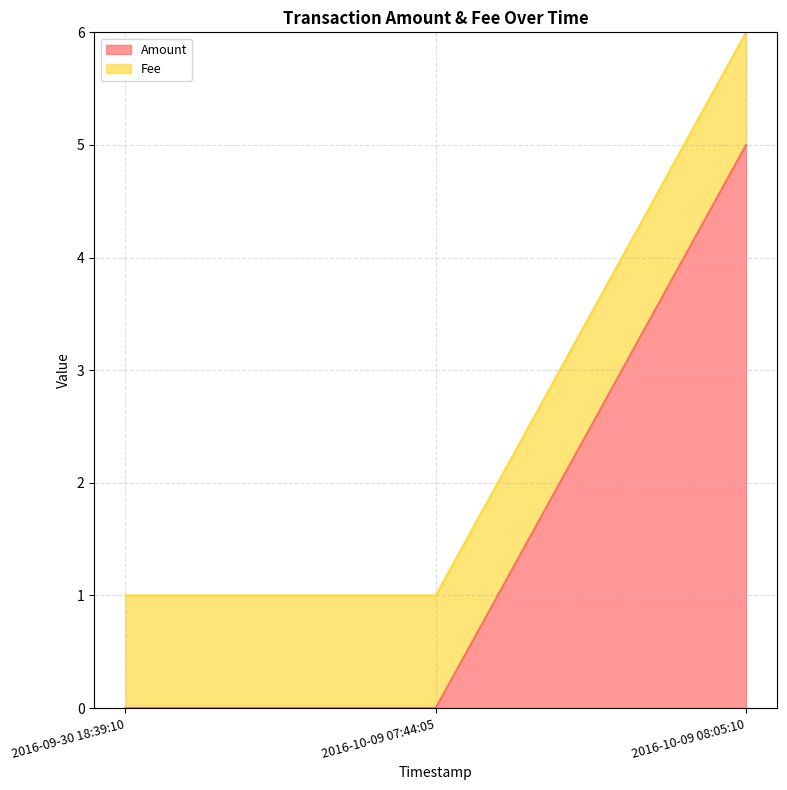

What is the change in value from 2016-10-09 07:44:05 to 2016-10-09 08:05:10?

+5